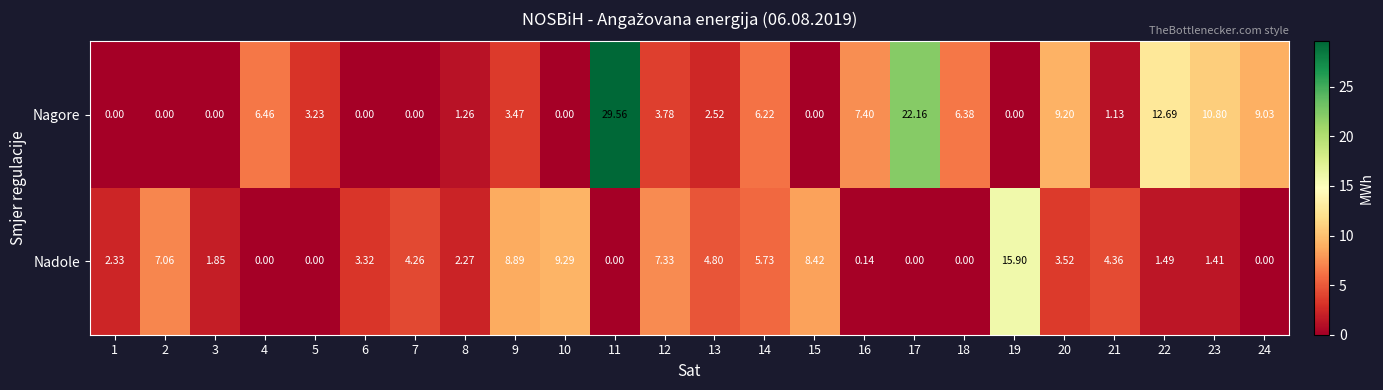

What is the total value across all series at 24?

9.0